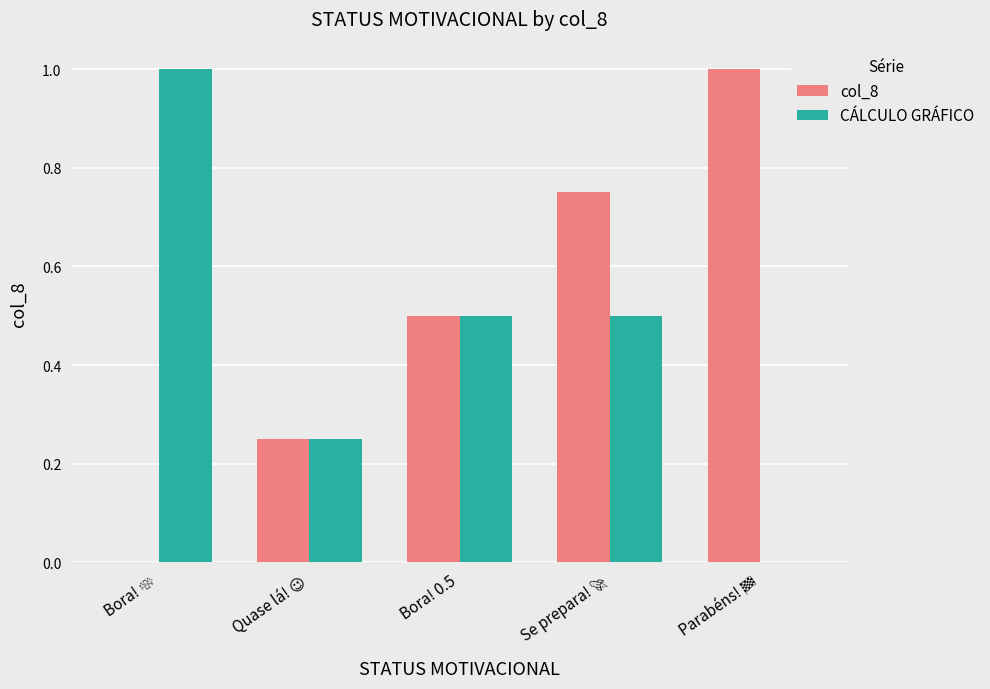

What is the maximum value shown in the chart?

1.0